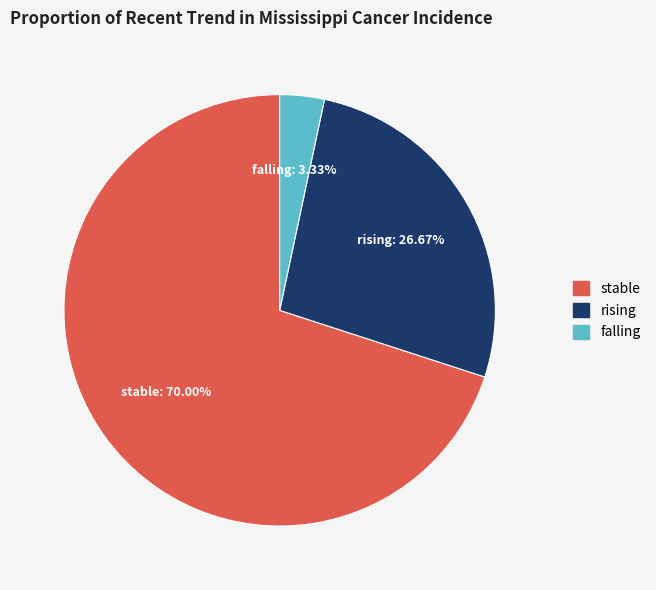

What is the smallest slice in the pie chart?

falling